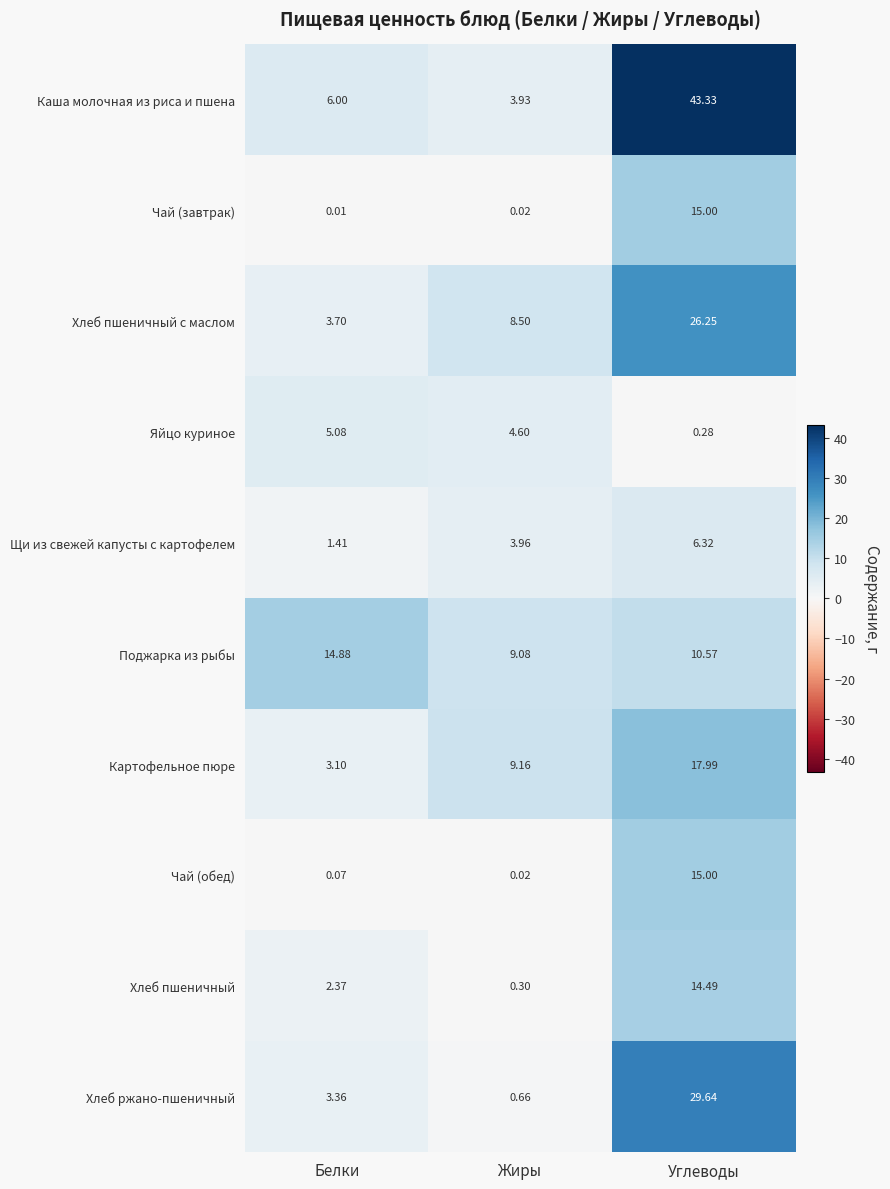

Which category has the lowest value in the Картофельное пюре series?

Белки